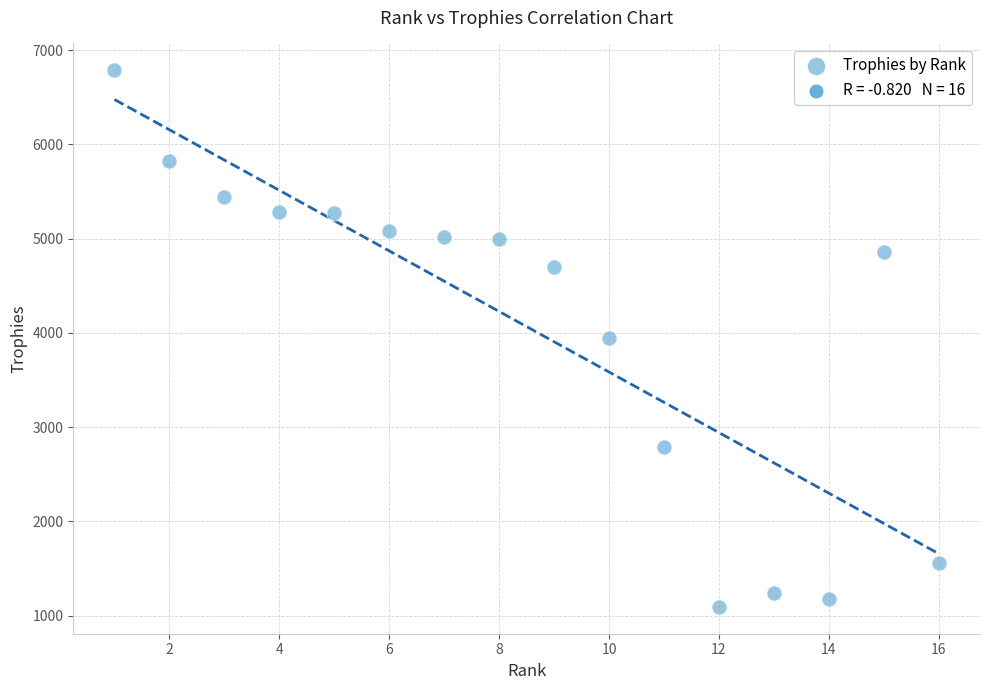

What is the range of Y values (max minus min)?

5693